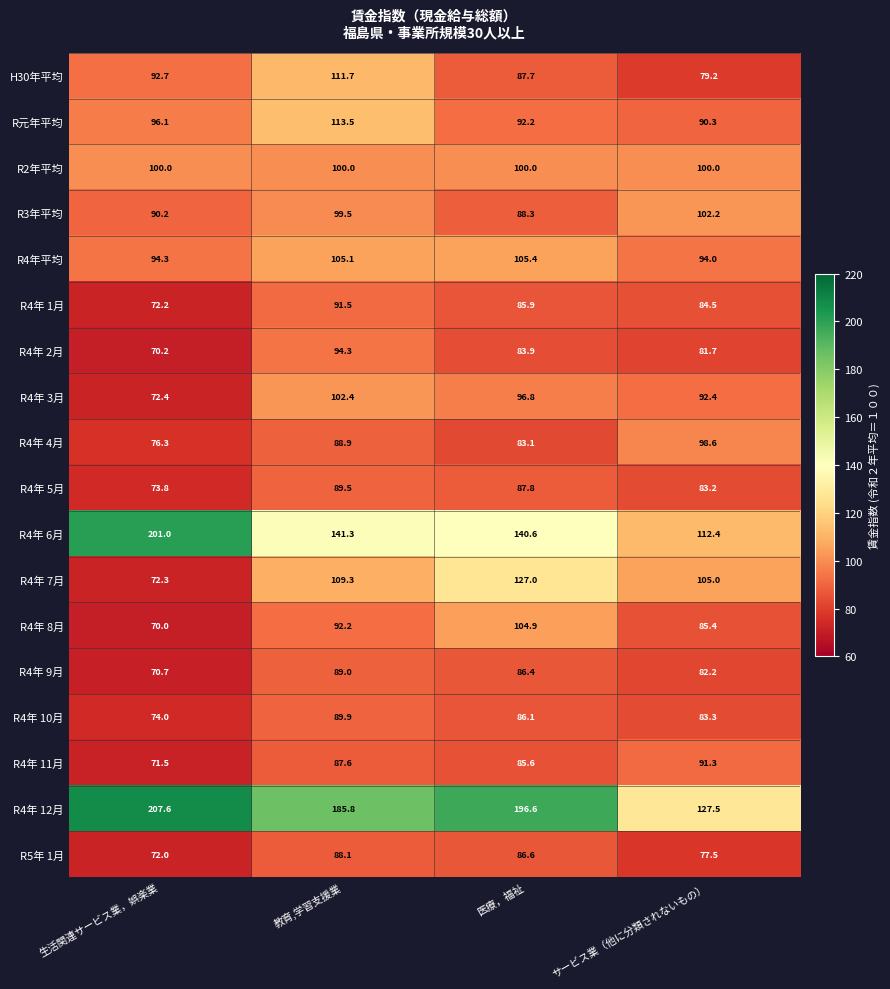

Is it true that R4年 2月 equals 70.2 at 生活関連サービス業，娯楽業?

True